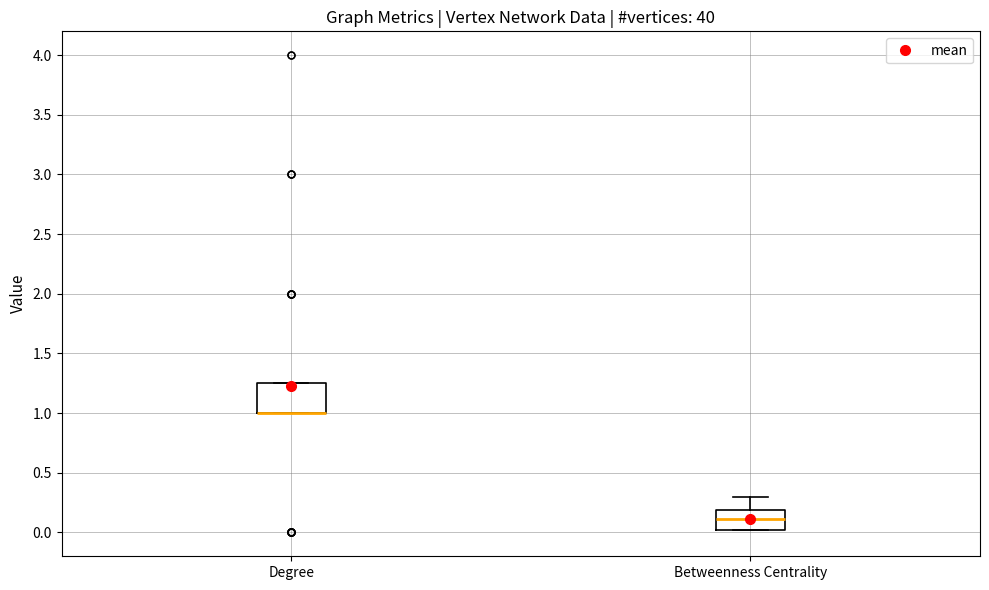

Where is the upper edge of the box for Degree on the y-axis? The values are not printed on the chart, so give them approximately, as read against the axis.

1.25